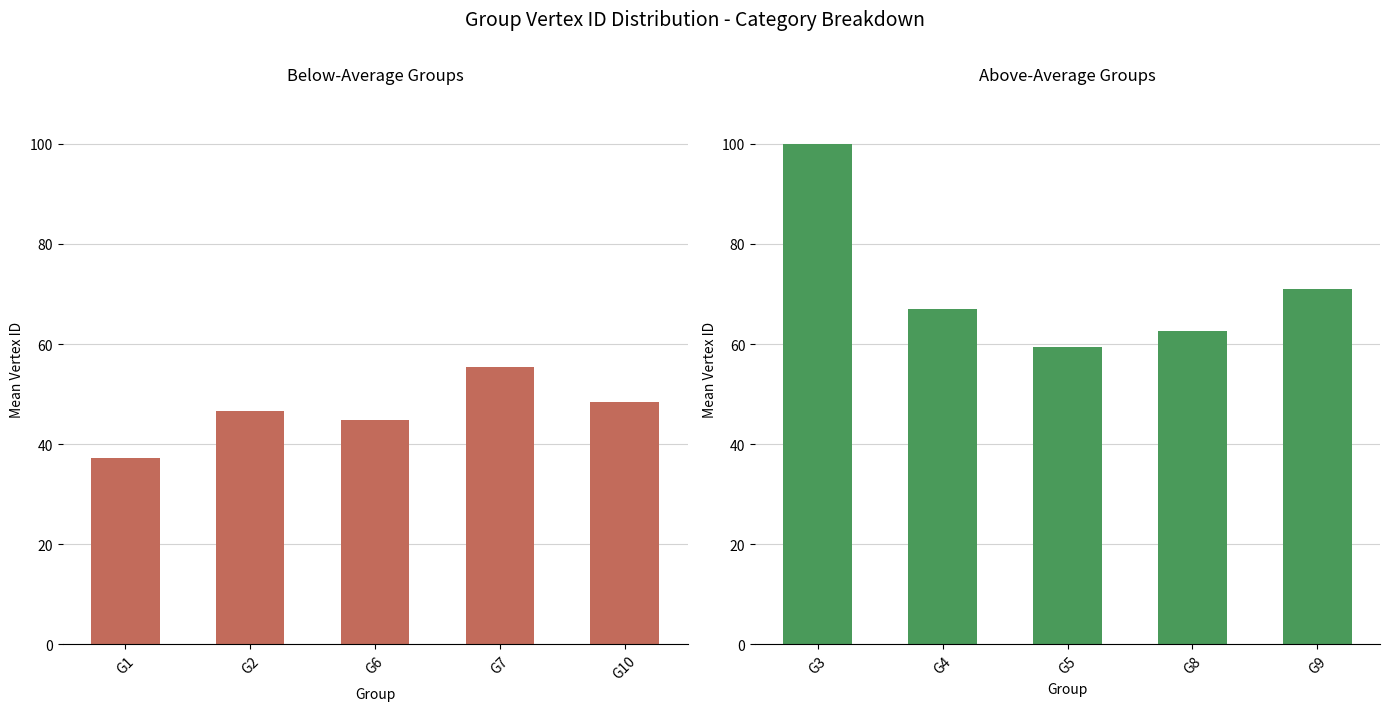

Which series has the largest total across all categories?

Mean Vertex ID (high)